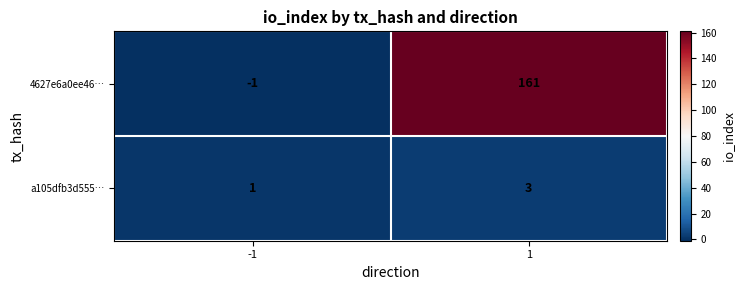

List the series in order of their overall mean, highest first.

4627e6a0ee46…, a105dfb3d555…